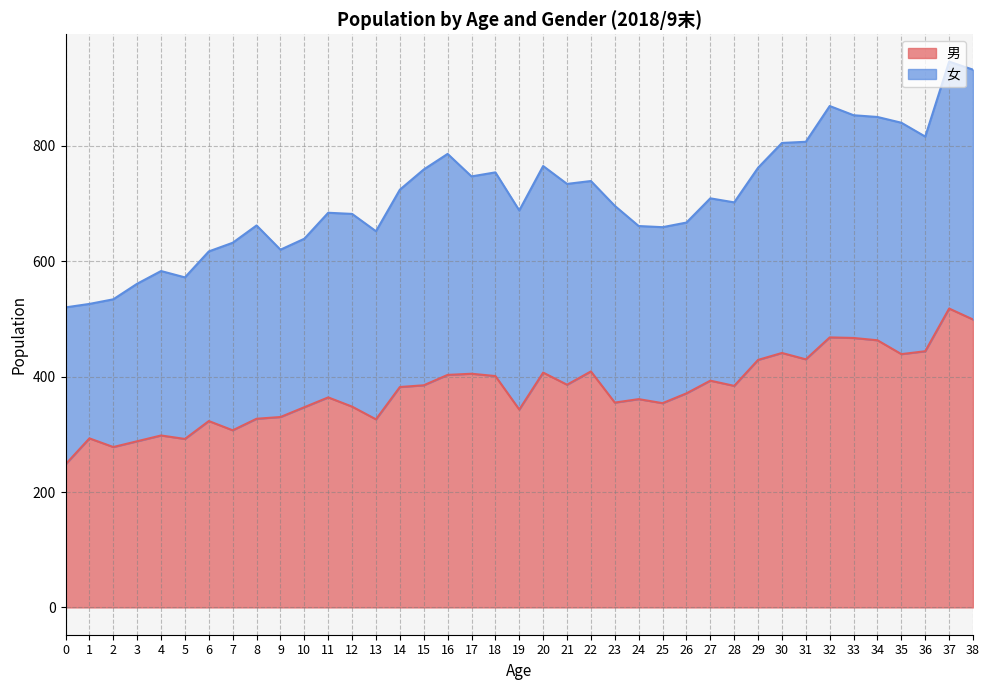

Where is the first local maximum?

1